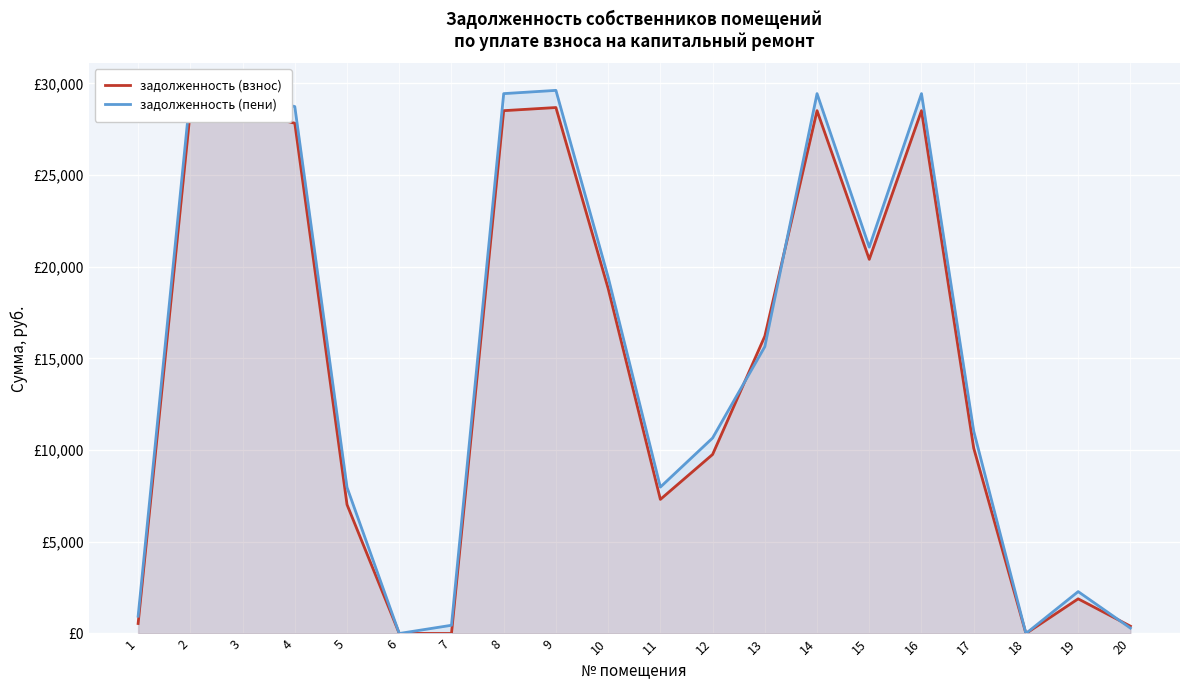

Rank the categories by задолженность (взнос) value from highest to lowest.

9, 2, 3, 8, 14, 16, 4, 15, 10, 13, 17, 12, 11, 5, 19, 1, 20, 6, 7, 18